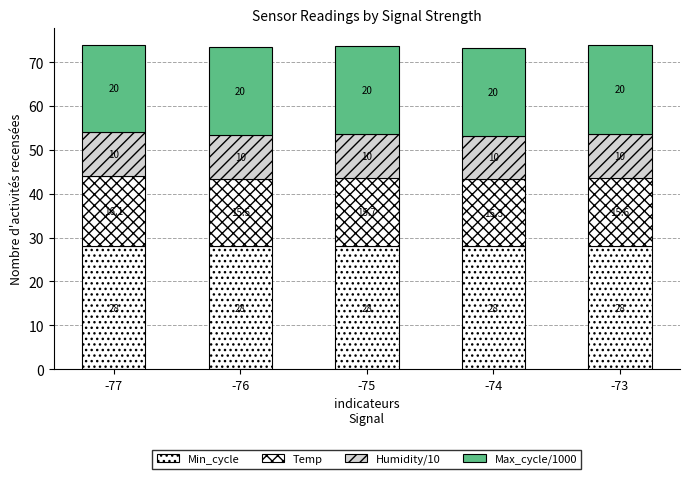

How many categories are shown in the chart?

5